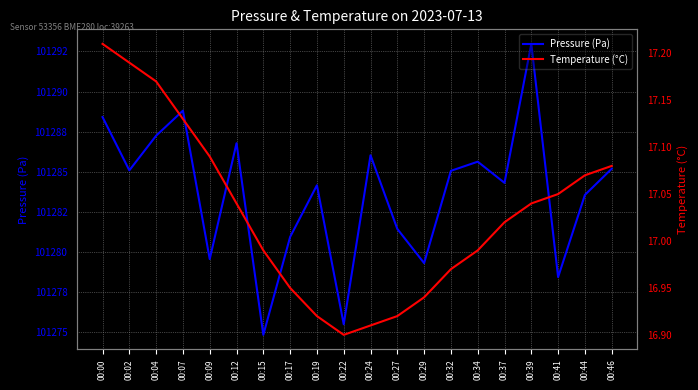

Reading left to right, transcribe all the data shown in this chart.

Pressure (Pa): 101288.4	101285.1	101287.2	101288.8	101279.6	101286.8	101274.8	101280.9	101284.2	101275.5	101286.0	101281.4	101279.3	101285.1	101285.6	101284.3	101293.0	101278.4	101283.6	101285.2
Temperature (°C): 17.2	17.2	17.2	17.1	17.1	17.0	17.0	16.9	16.9	16.9	16.9	16.9	16.9	17.0	17.0	17.0	17.0	17.1	17.1	17.1